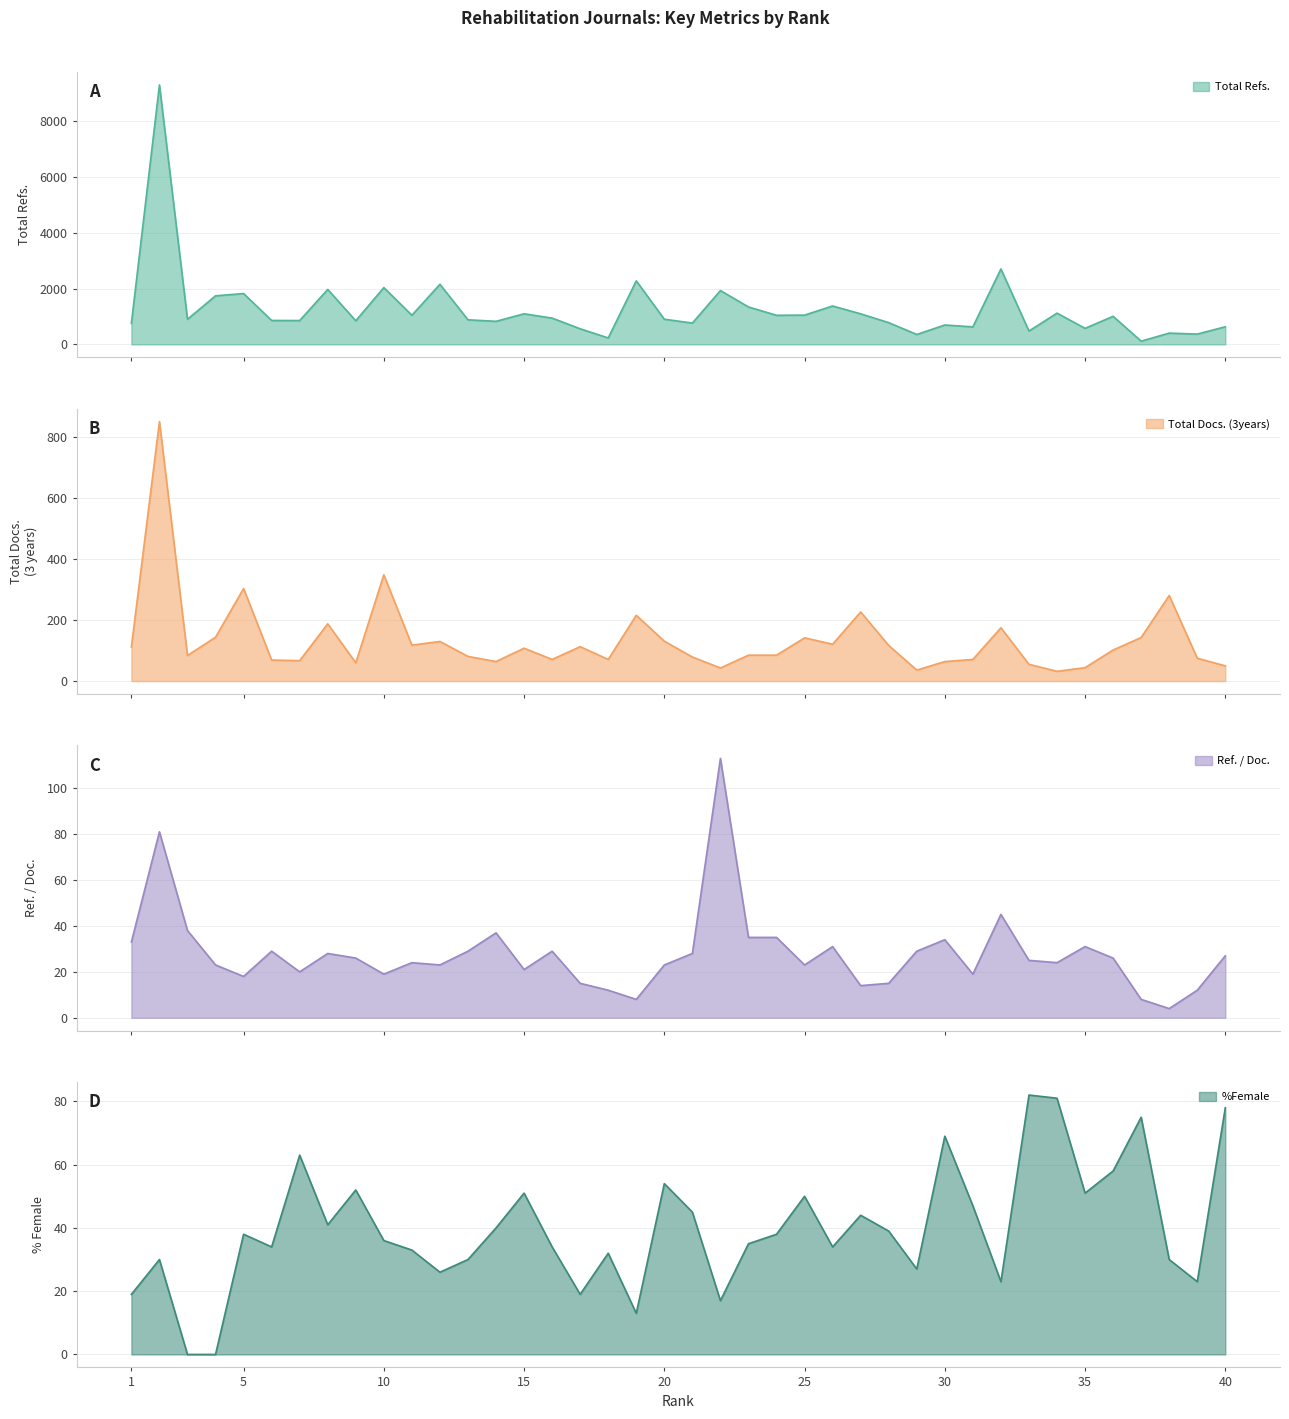

What is the value of the Total Docs. (3years) point at the 13th from the left?

81